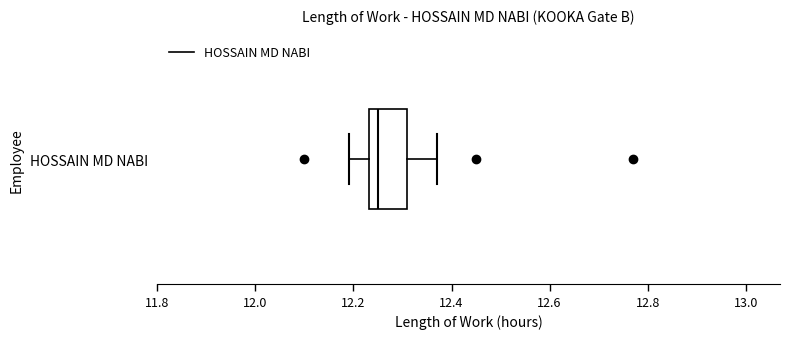

Transcribe this box plot: give where the median line is, the range the box spans, and where the two whiskers end, as read against the x-axis. The values are not printed on the chart, so give them approximately, as read against the axis.

median 12.26, box 12.24 to 12.32, whiskers 12.20 to 12.38